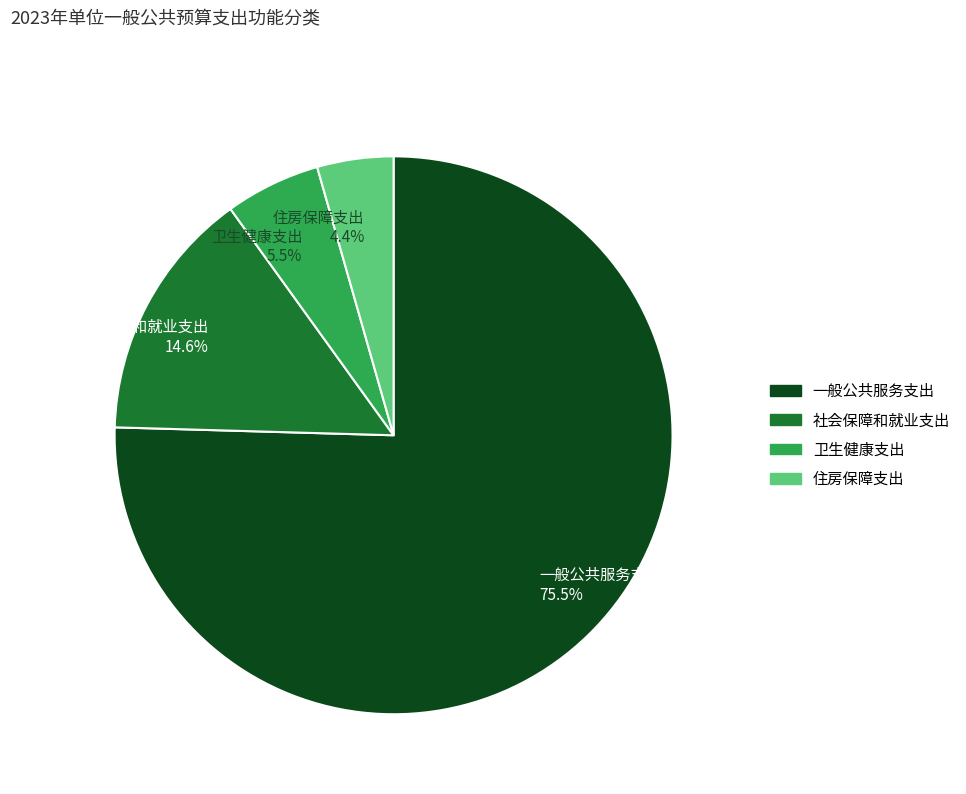

What is the largest slice in the pie chart?

一般公共服务支出